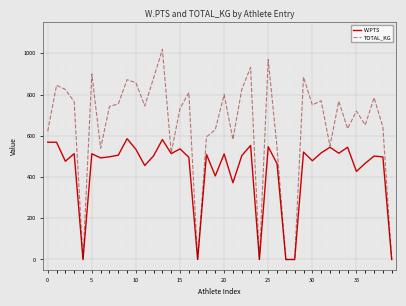

What is the greatest value displayed?

1020.0